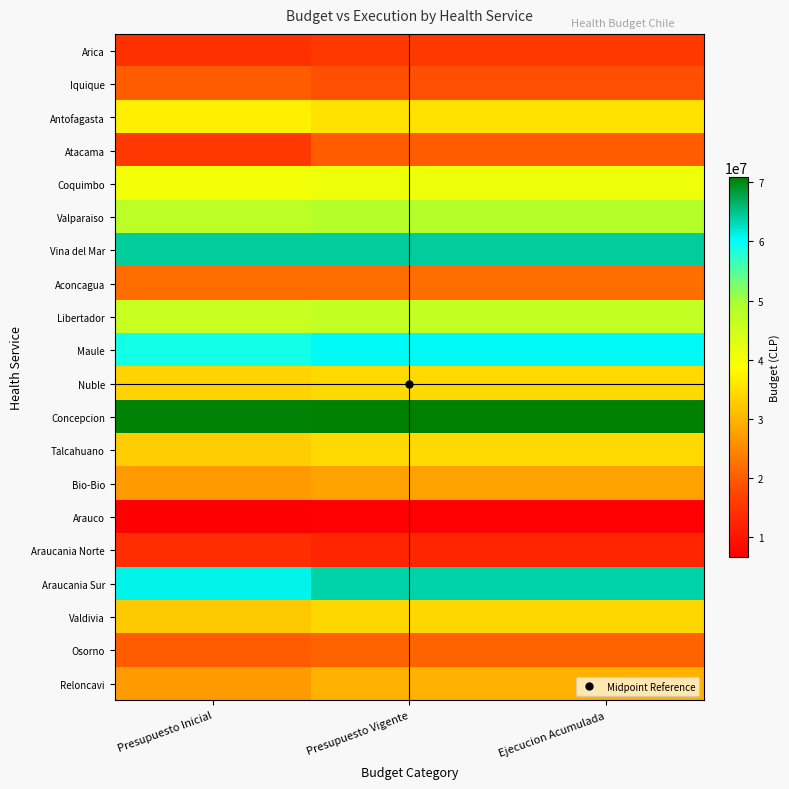

Rank the series by their maximum value, from lowest to highest.

Arauco, Araucania Norte, Arica, Iquique, Atacama, Osorno, Aconcagua, Bio-Bio, Reloncavi, Valdivia, Nuble, Talcahuano, Antofagasta, Coquimbo, Libertador, Valparaiso, Maule, Araucania Sur, Vina del Mar, Concepcion